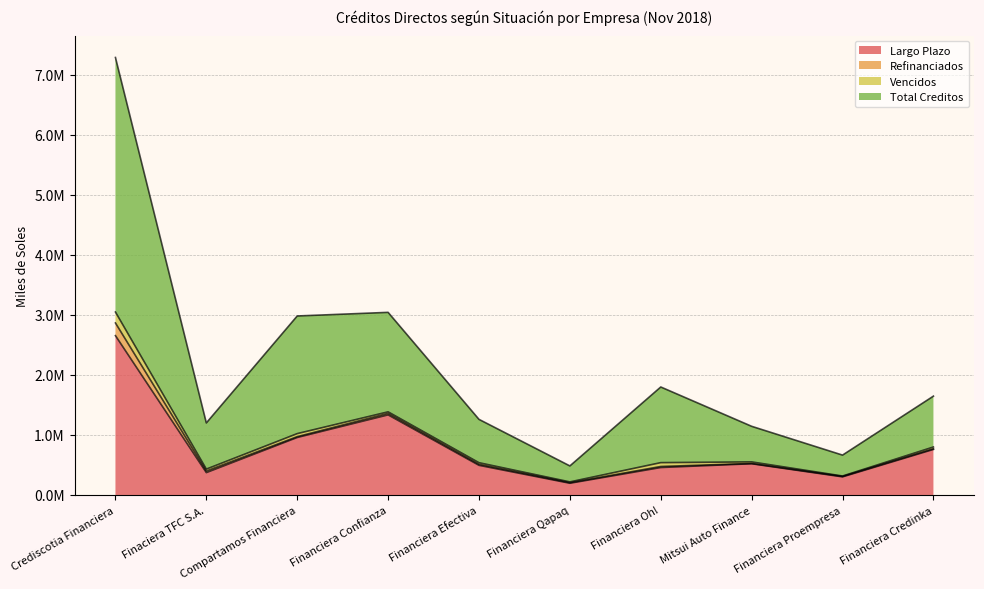

Is it true that Total Creditos equals 1892641.3 at Financiera Confianza?

False